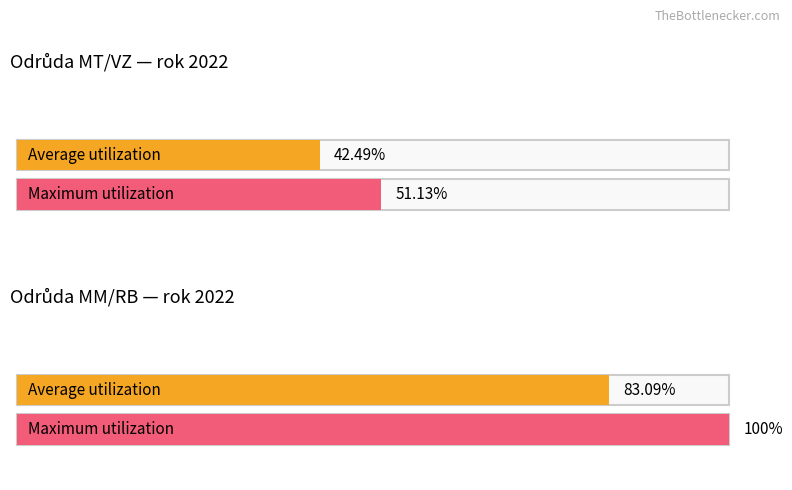

True or false: Processor - Mueller/Topolna wins (hodn.) has a value of 32.6 at 1.

False